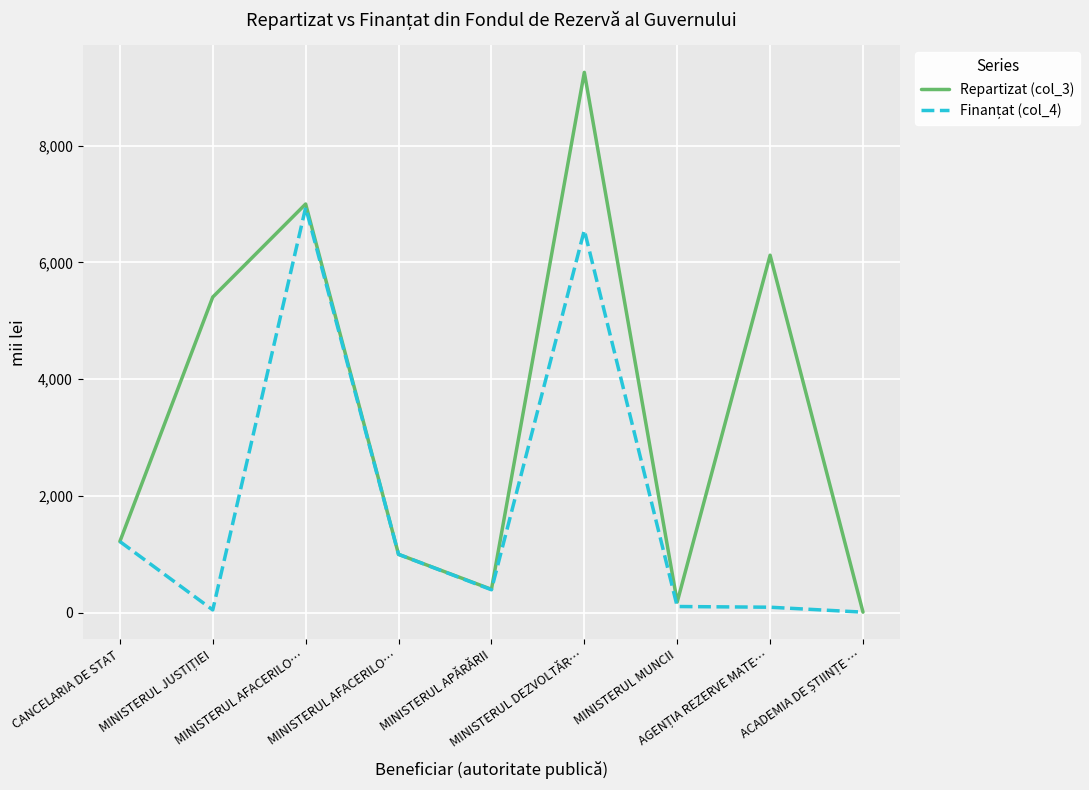

Is this an area chart (filled region under the line)?

No